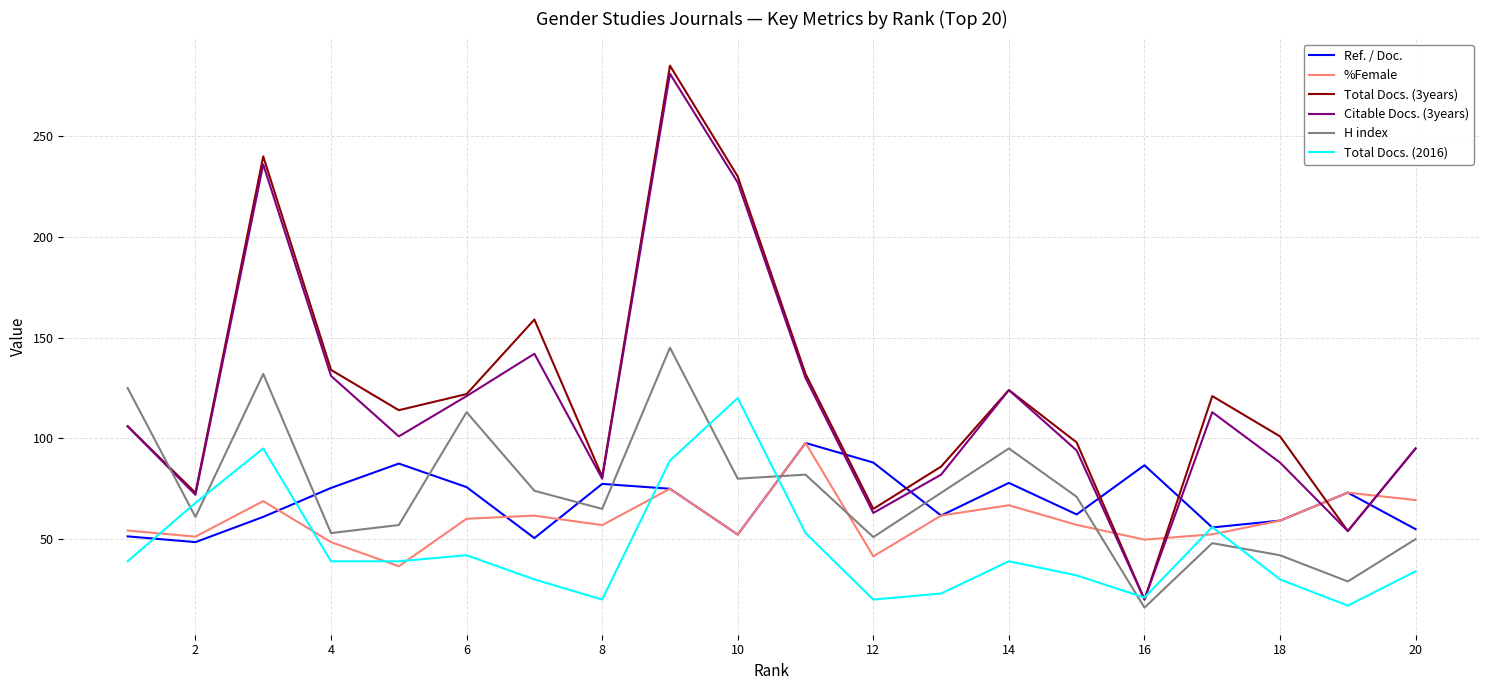

What is the maximum value for Citable Docs. (3years)?

281.0